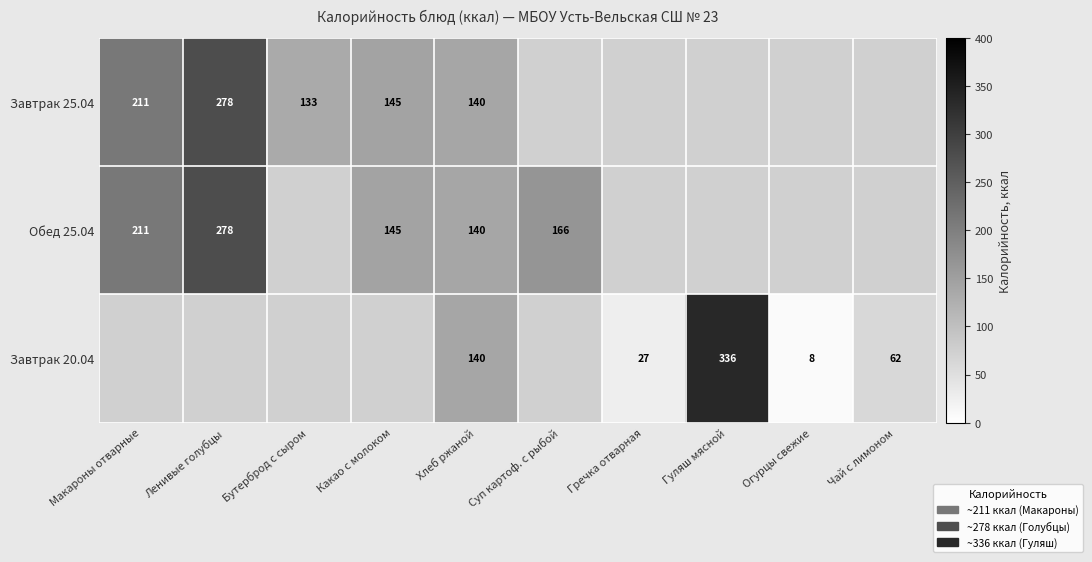

At which category is the sum across all series the highest?

Хлеб ржаной